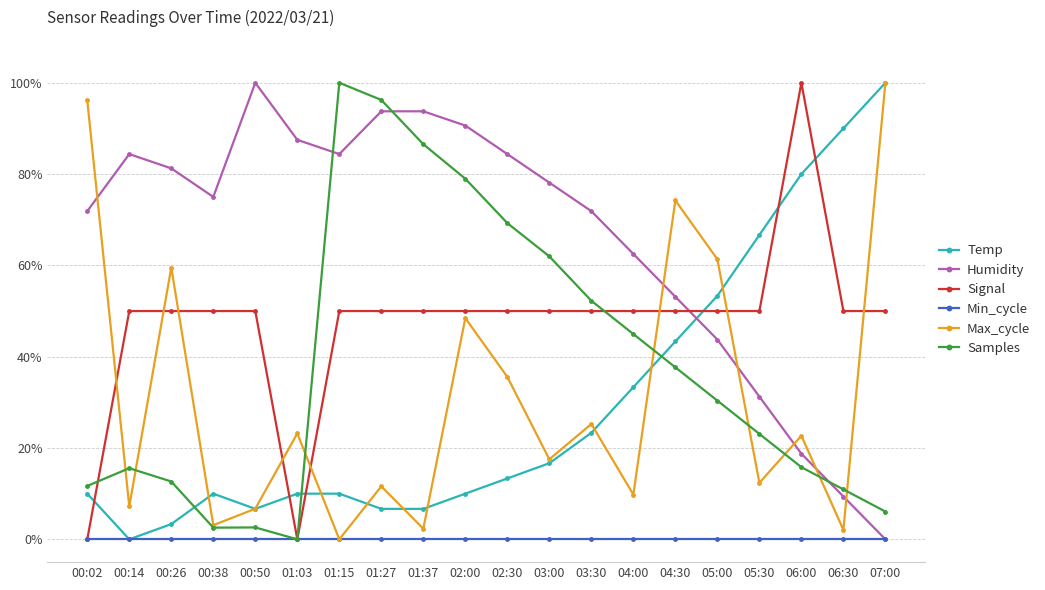

What are all the series names shown in the legend?

Temp, Humidity, Signal, Min_cycle, Max_cycle, Samples